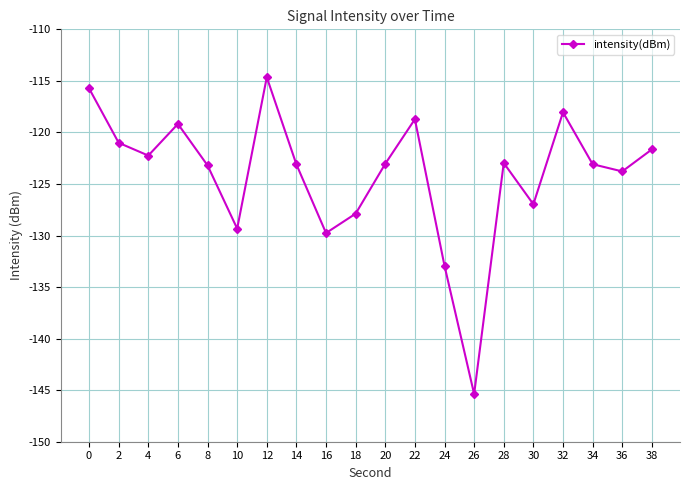

The chart shows a value of -49.2 at 18. True or false?

False